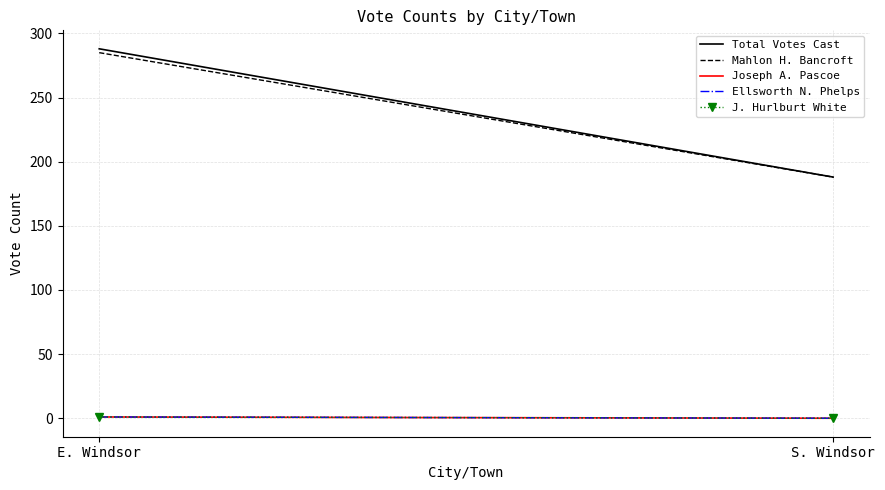

At which category is the sum across all series the highest?

E. Windsor